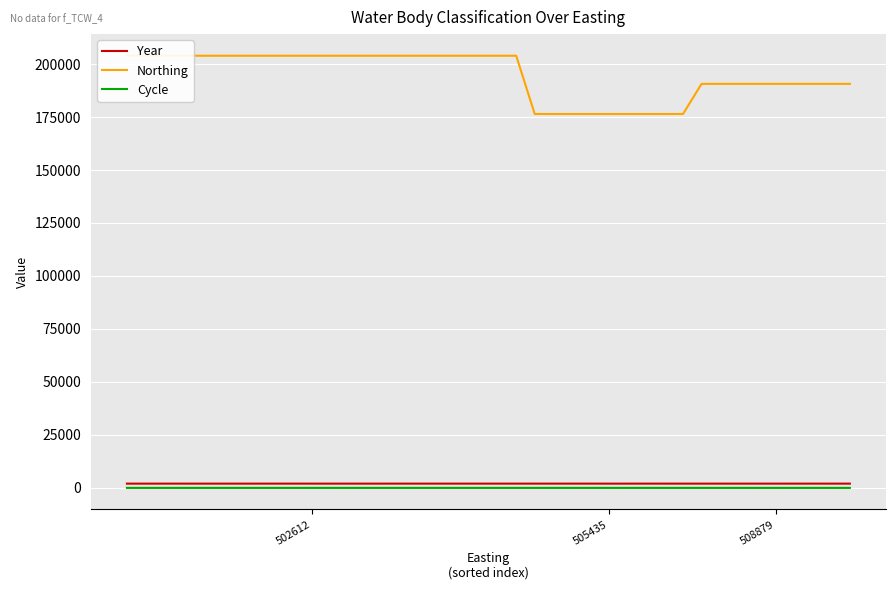

Does the chart display data point markers on the line(s)?

No